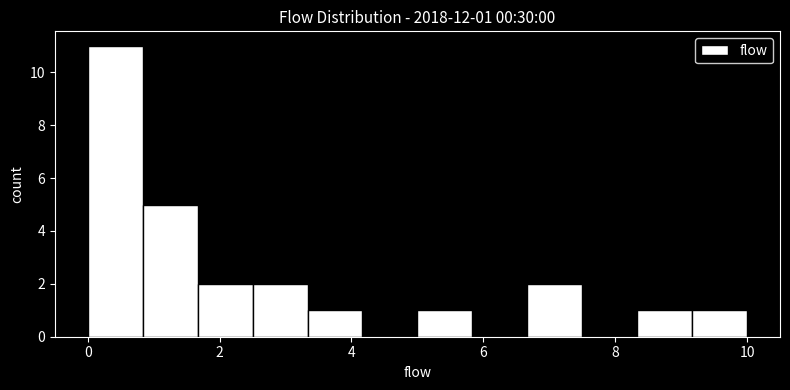

Which range on the x-axis has the tallest bar?

0.0 to 0.8